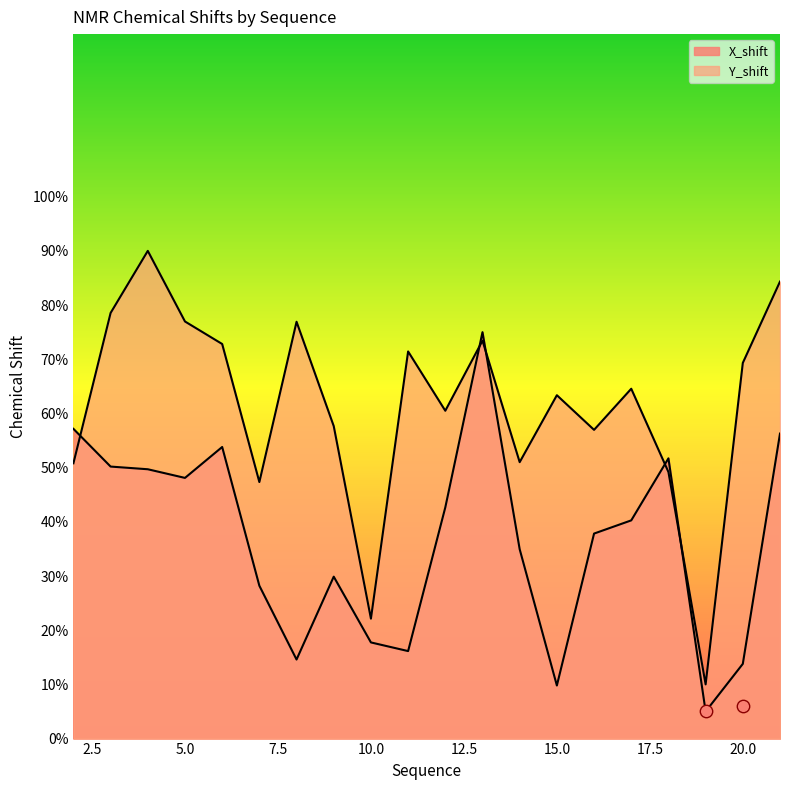

Which series reaches the maximum Y coordinate?

Y_shift